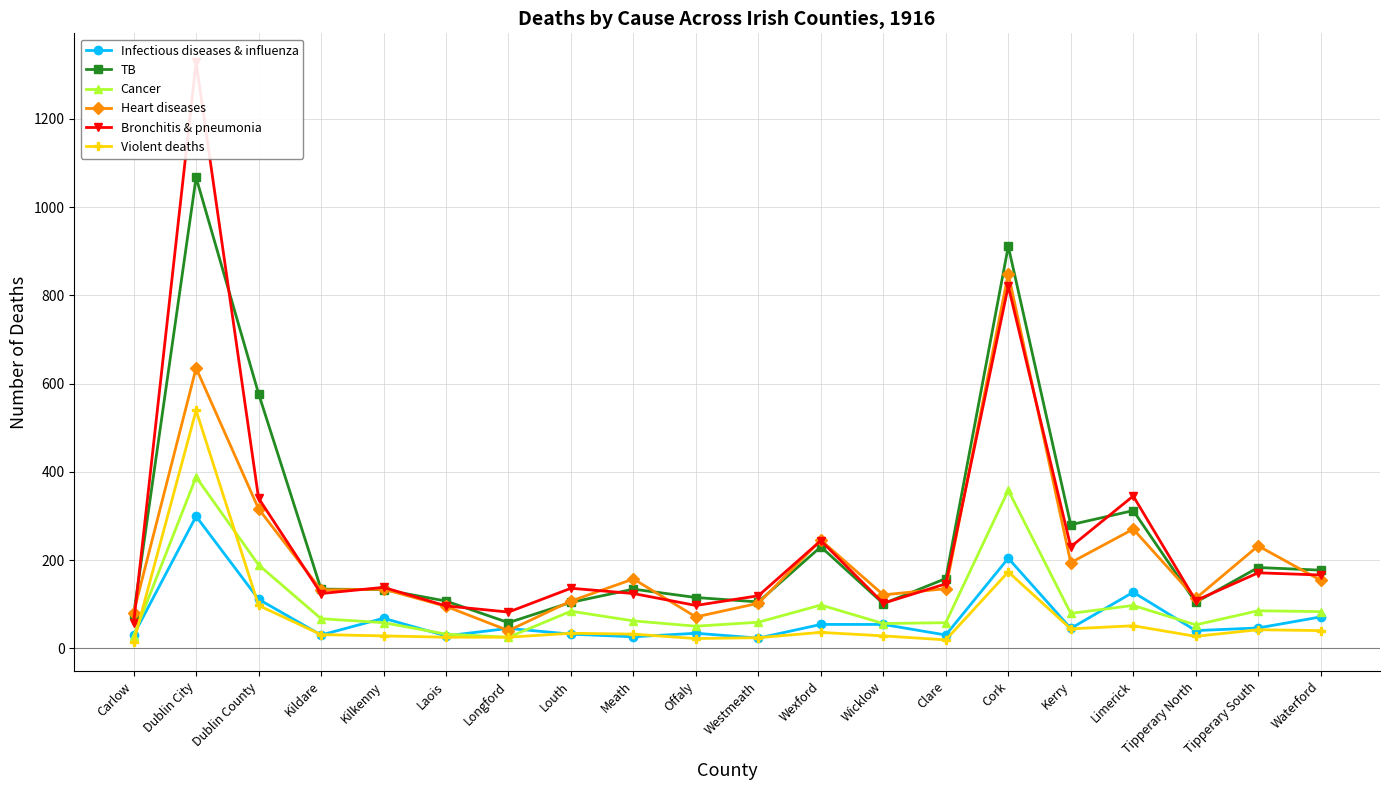

Which has a higher value, Laois or Westmeath?

Laois